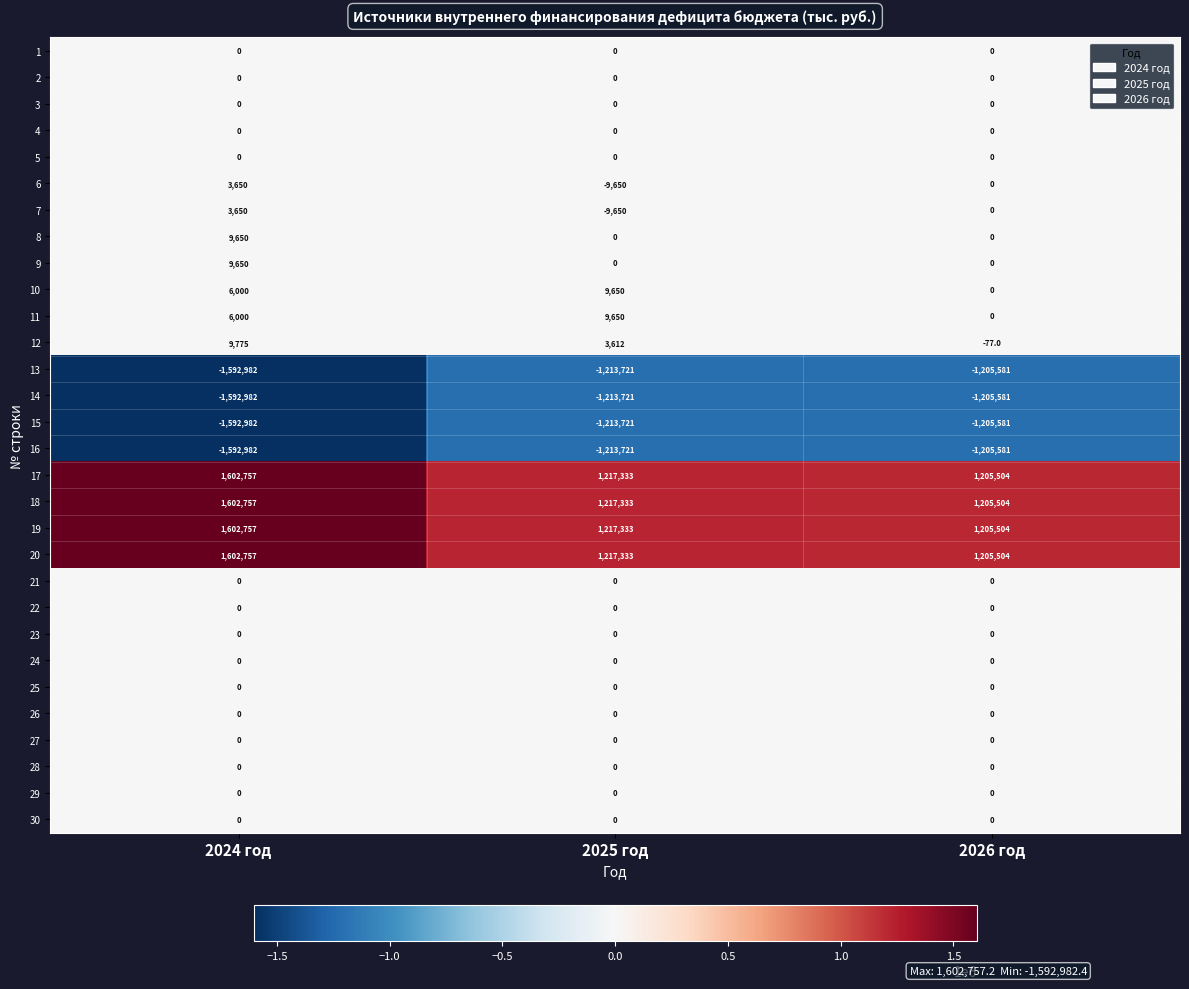

Which category has the lowest value in the 19 series?

2026 год